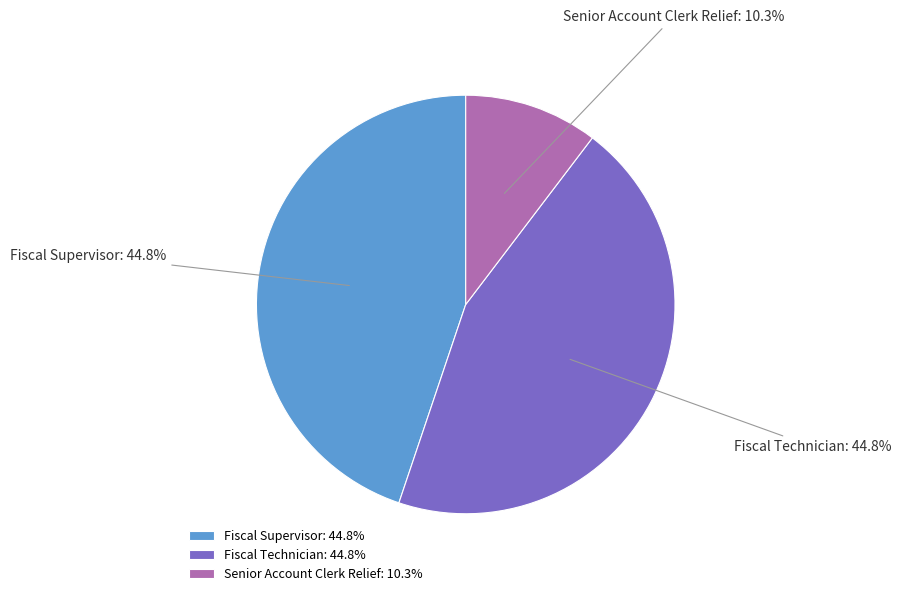

To the nearest percent, what portion does Senior Account Clerk Relief represent?

10%